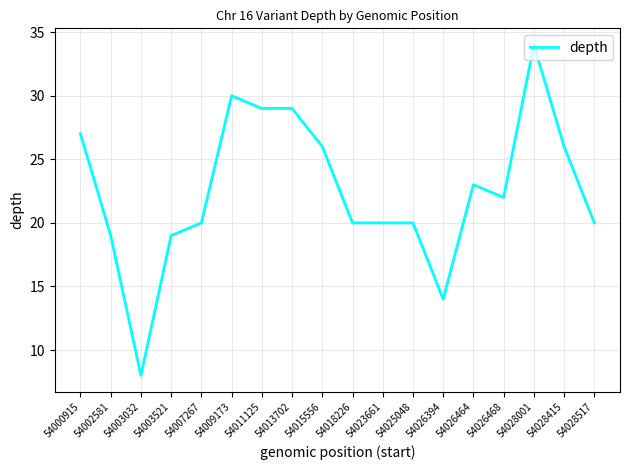

Reading left to right, what are all the values shown in this chart?

27	19	8	19	20	30	29	29	26	20	20	20	14	23	22	34	26	20